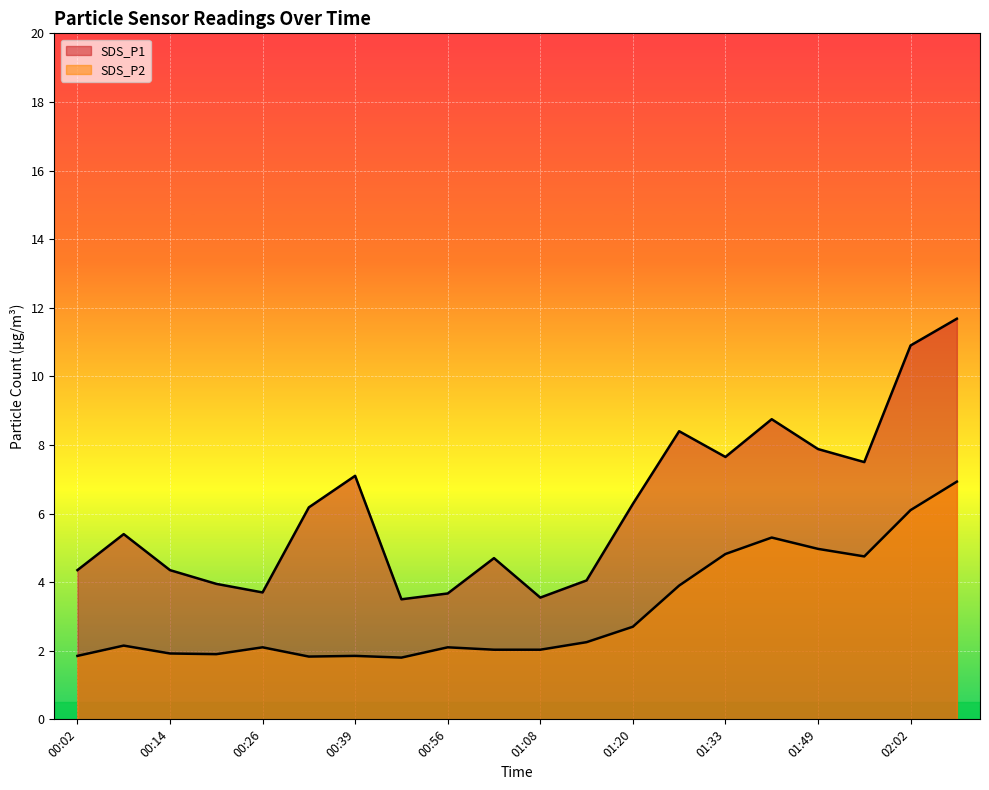

What is the average value of the SDS_P2 series?

3.2